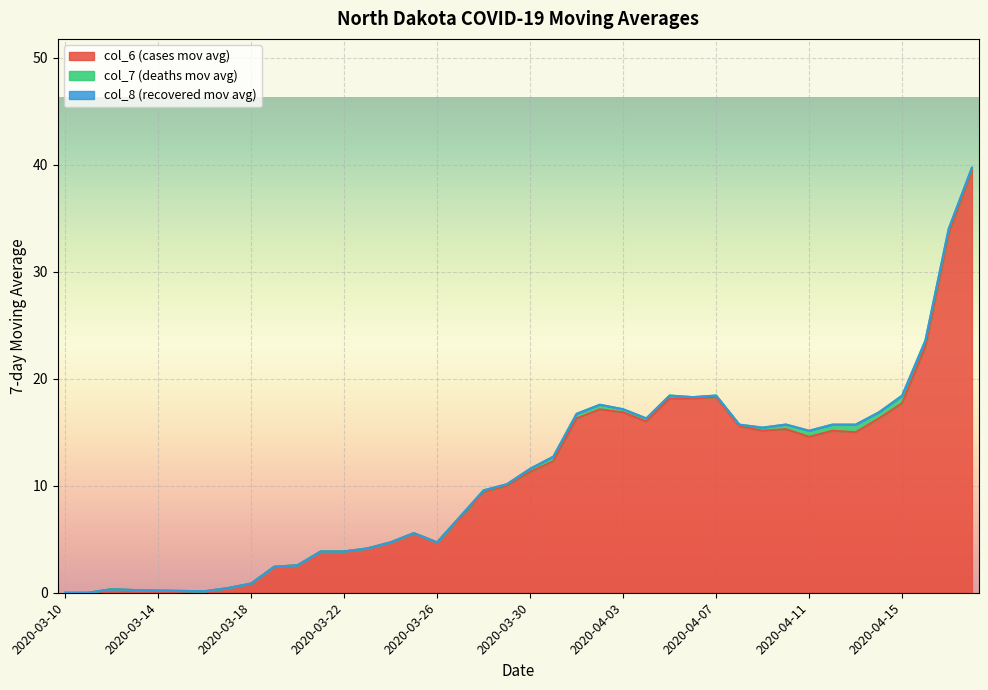

How many interior local peaks does the col_6 (cases mov avg) series have?

6